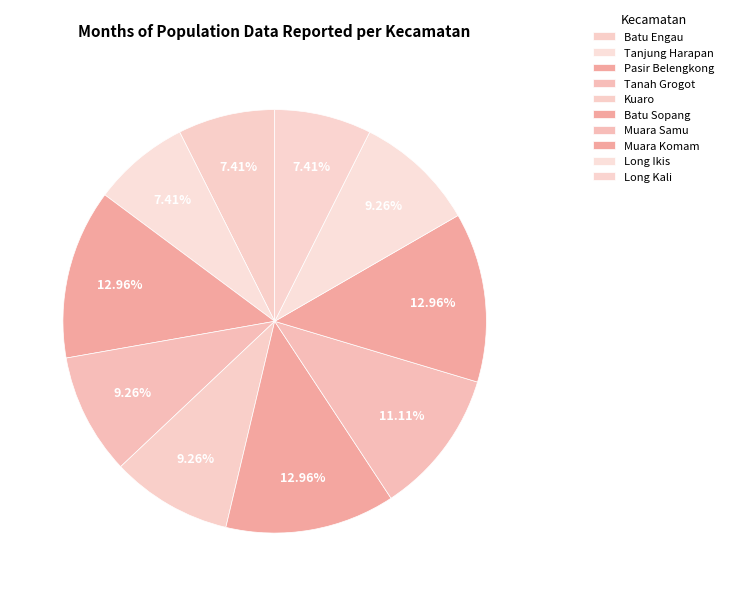

To the nearest percent, what percentage of the pie is Batu Engau?

7%